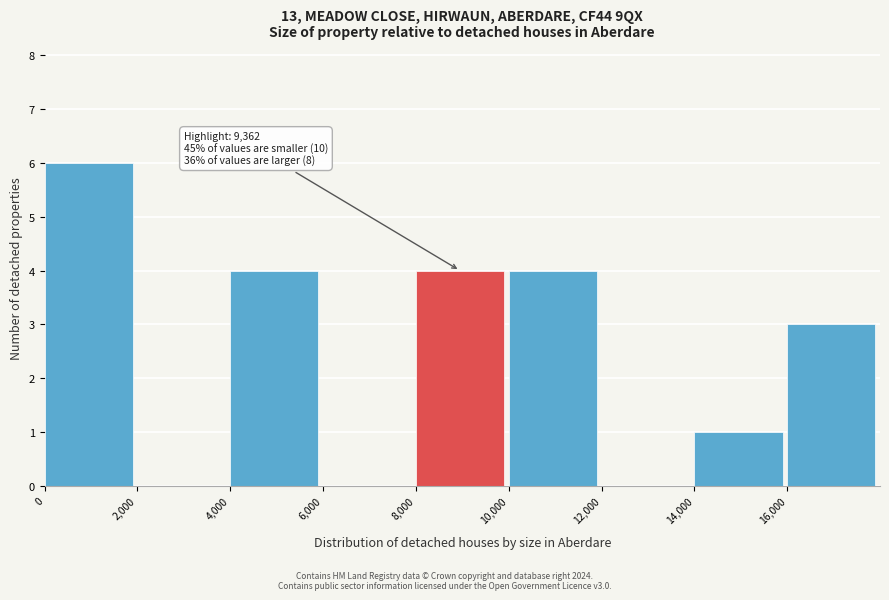

Over which range of the x-axis is the bar tallest?

0 to 2000